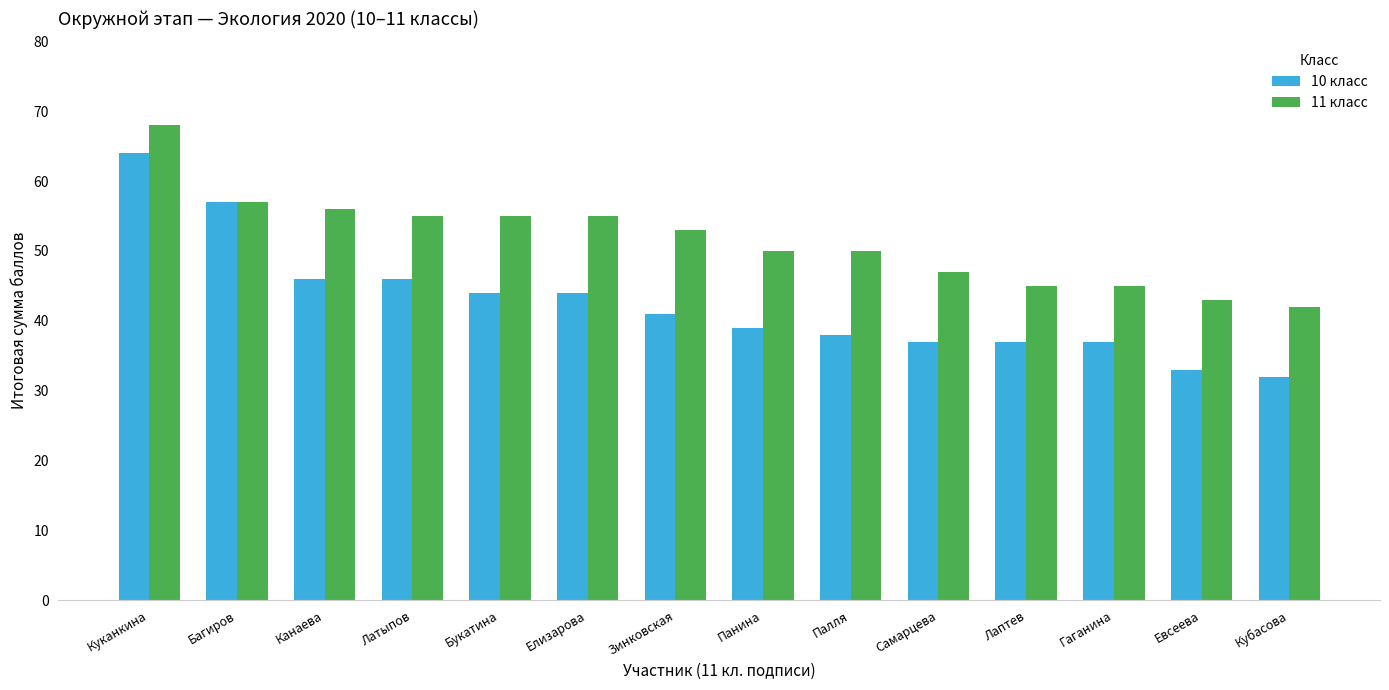

Rank the series at Кубасова from lowest to highest value.

10 класс, 11 класс